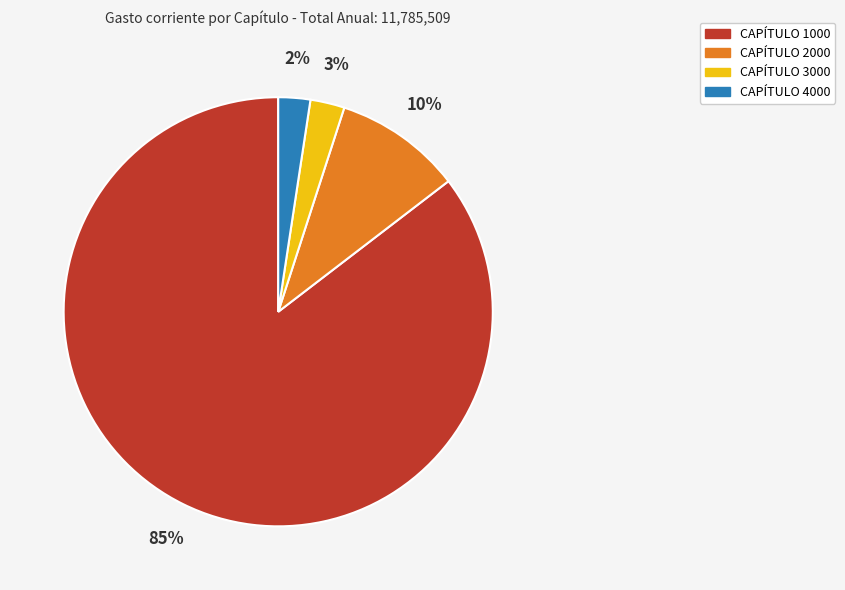

To the nearest percent, what is the difference between the largest and smallest slice percentages?

83%